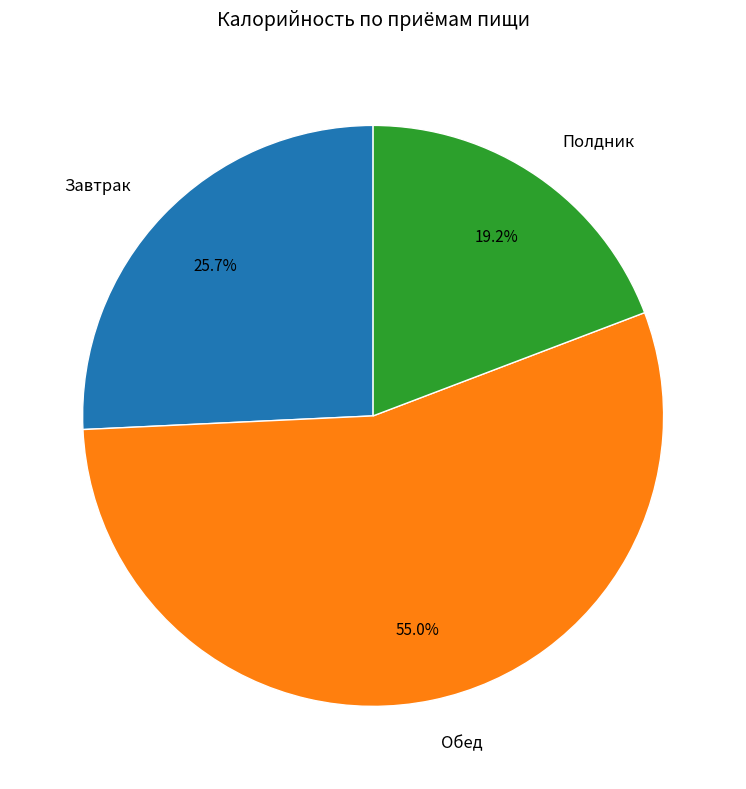

Which category has the smallest portion of the pie?

Полдник